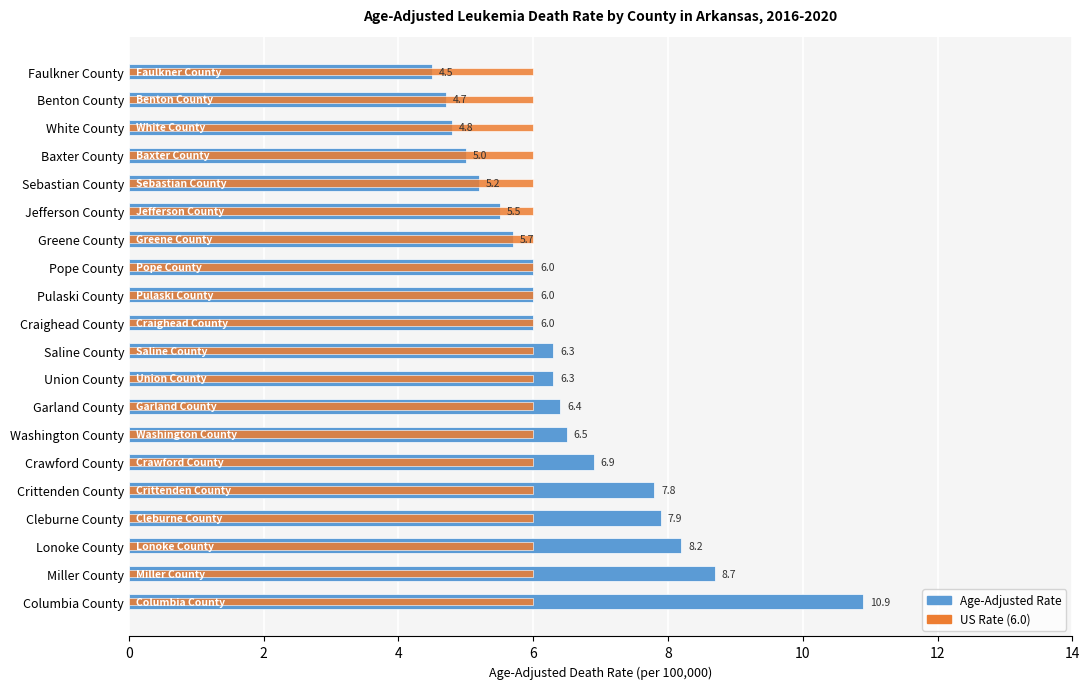

The Age-Adjusted Rate series shows 6.0 at Craighead County. True or false?

True